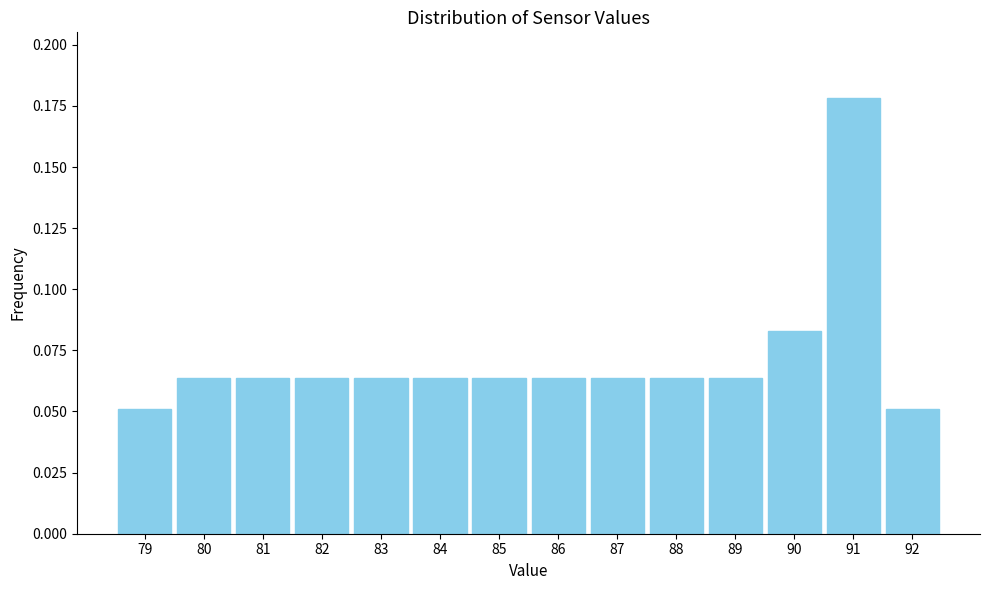

Reading left to right, list every bar in this chart as the range it spans on the x-axis followed by its height. The values are not printed on the chart, so give them approximately, as read against the axis.

78.5 to 79.5: 0.050
79.5 to 80.5: 0.065
80.5 to 81.5: 0.065
81.5 to 82.5: 0.065
82.5 to 83.5: 0.065
83.5 to 84.5: 0.065
84.5 to 85.5: 0.065
85.5 to 86.5: 0.065
86.5 to 87.5: 0.065
87.5 to 88.5: 0.065
88.5 to 89.5: 0.065
89.5 to 90.5: 0.085
90.5 to 91.5: 0.180
91.5 to 92.5: 0.050